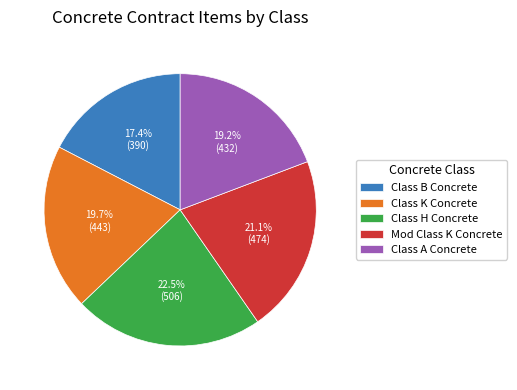

To the nearest percent, what is the difference between the Class B Concrete and Class A Concrete slice percentages?

2%